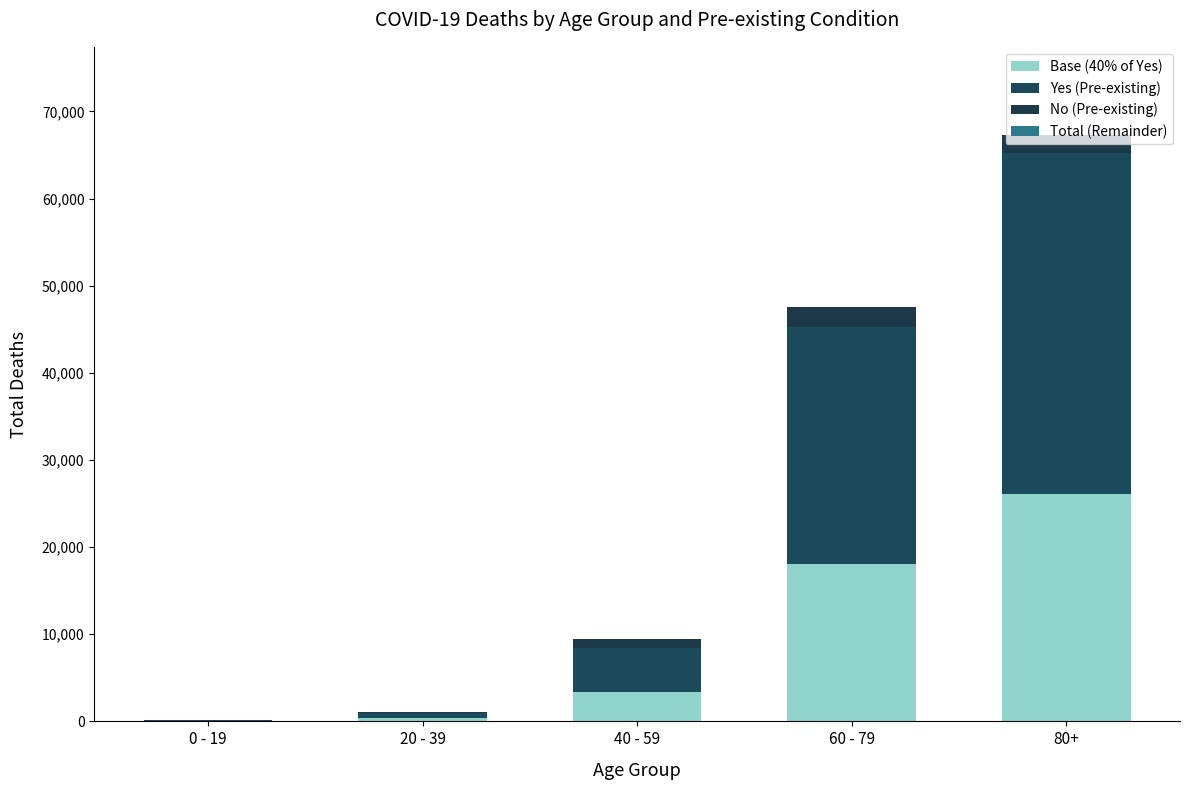

Which series has the largest total across all categories?

Yes (Pre-existing)